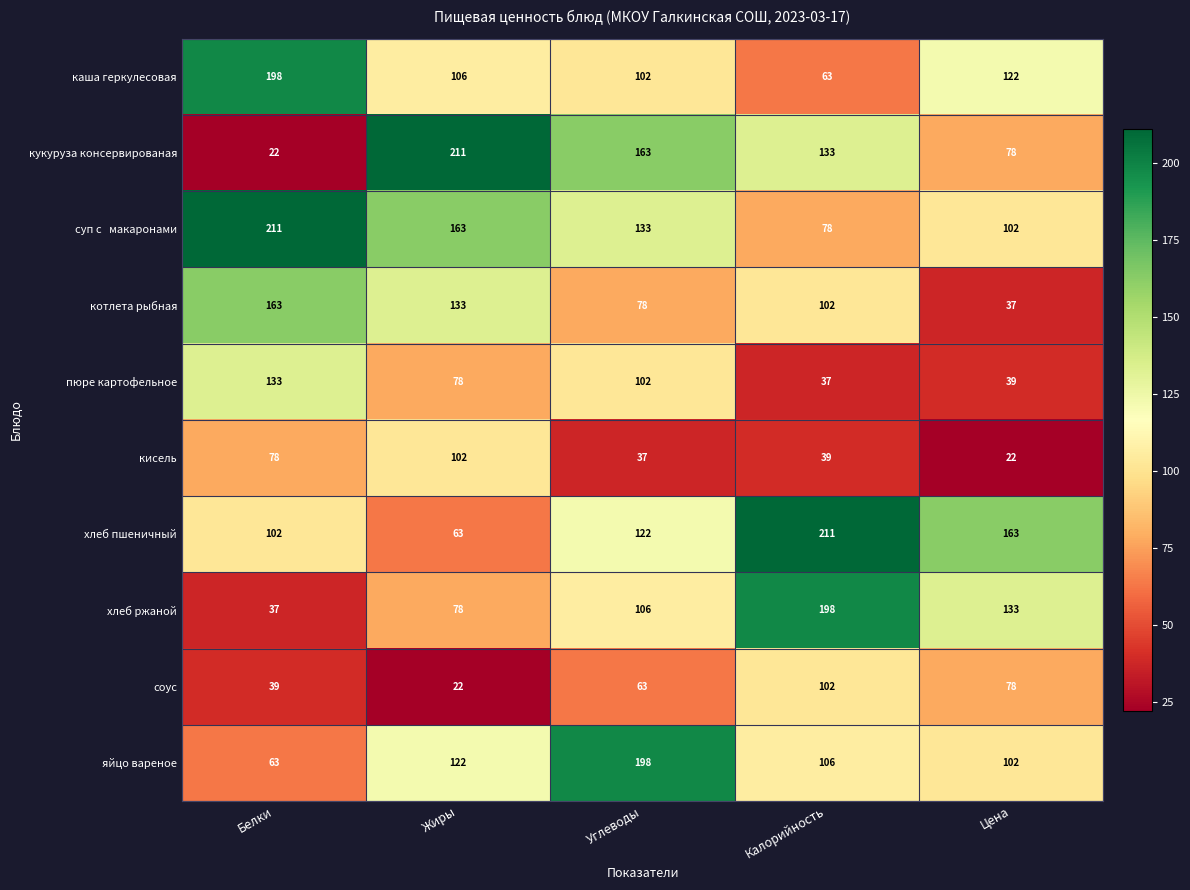

At which category is the sum across all series the highest?

Углеводы